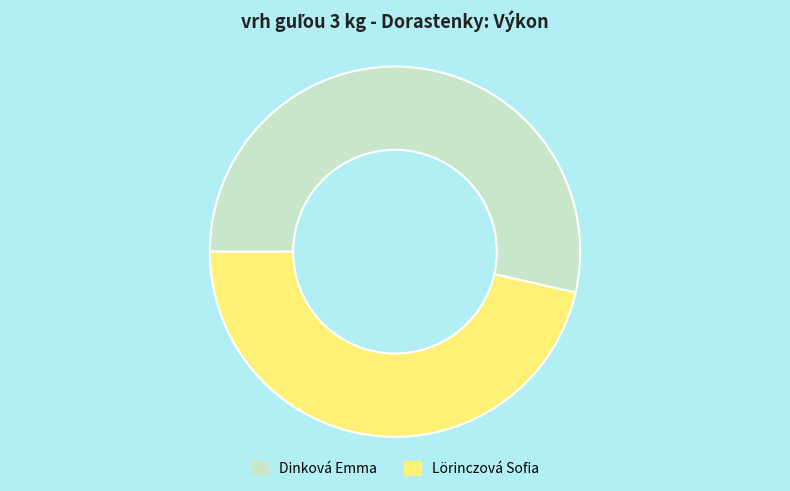

Rank the categories by value from lowest to highest.

Lörinczová Sofia, Dinková Emma